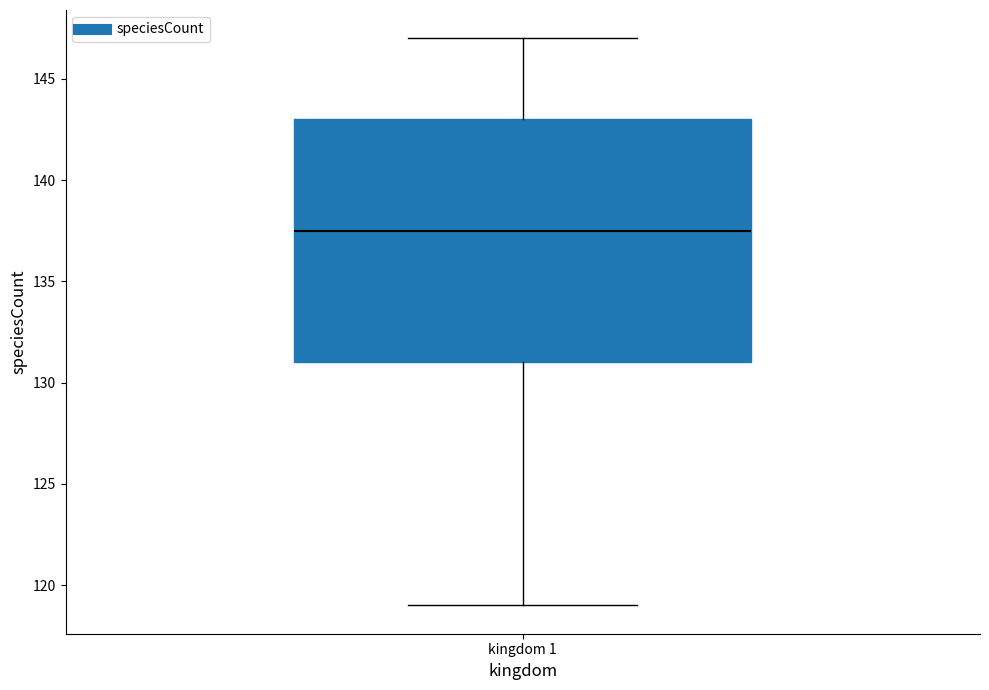

Where does the median line of the box for kingdom 1 sit on the y-axis? The values are not printed on the chart, so give them approximately, as read against the axis.

137.5